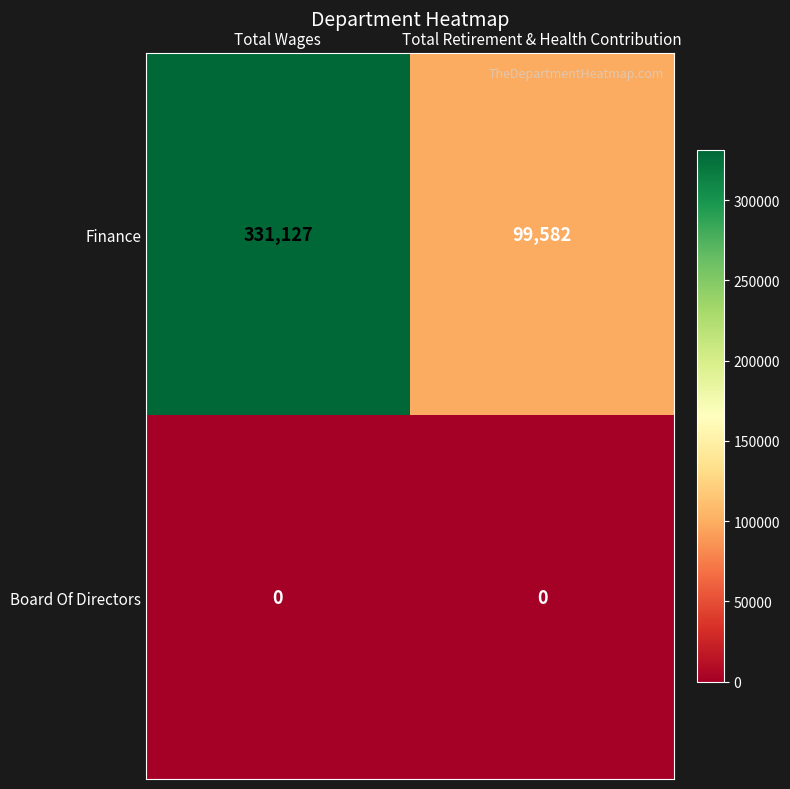

Rank the series by their maximum value, from highest to lowest.

Finance, Board Of Directors